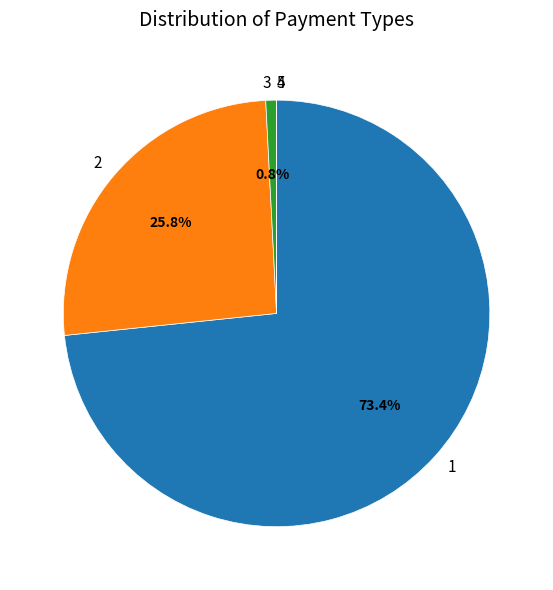

What percentage is NOT represented by 3?

99.2%